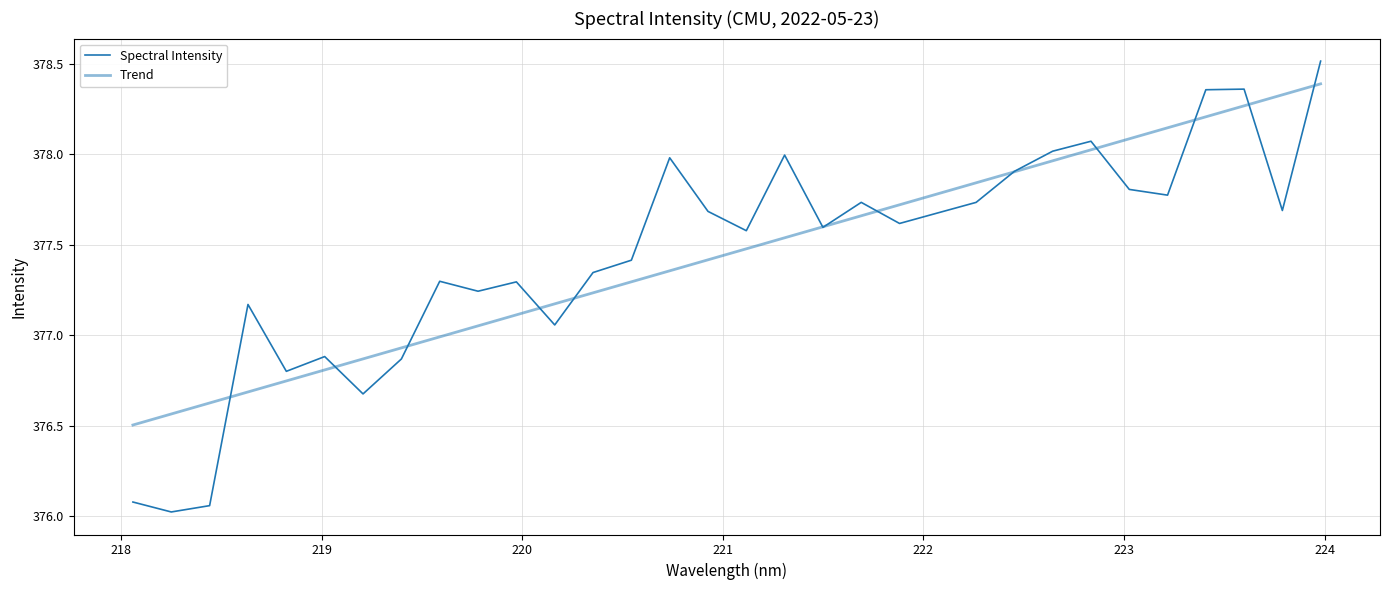

Does the chart have visible grid lines?

Yes